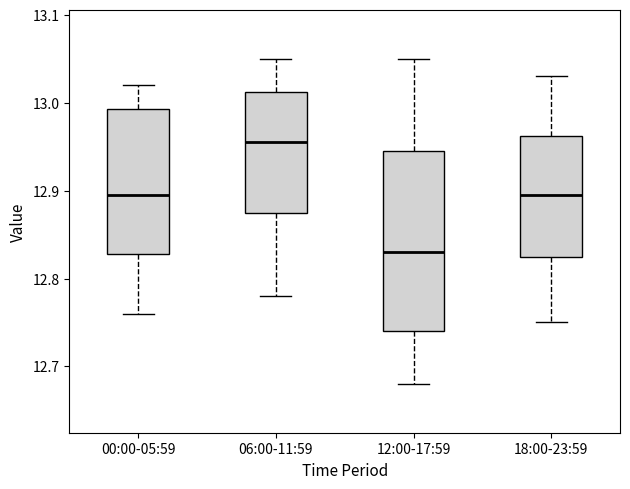

Where does the lower whisker of the box for 18:00-23:59 end on the y-axis? The values are not printed on the chart, so give them approximately, as read against the axis.

12.75